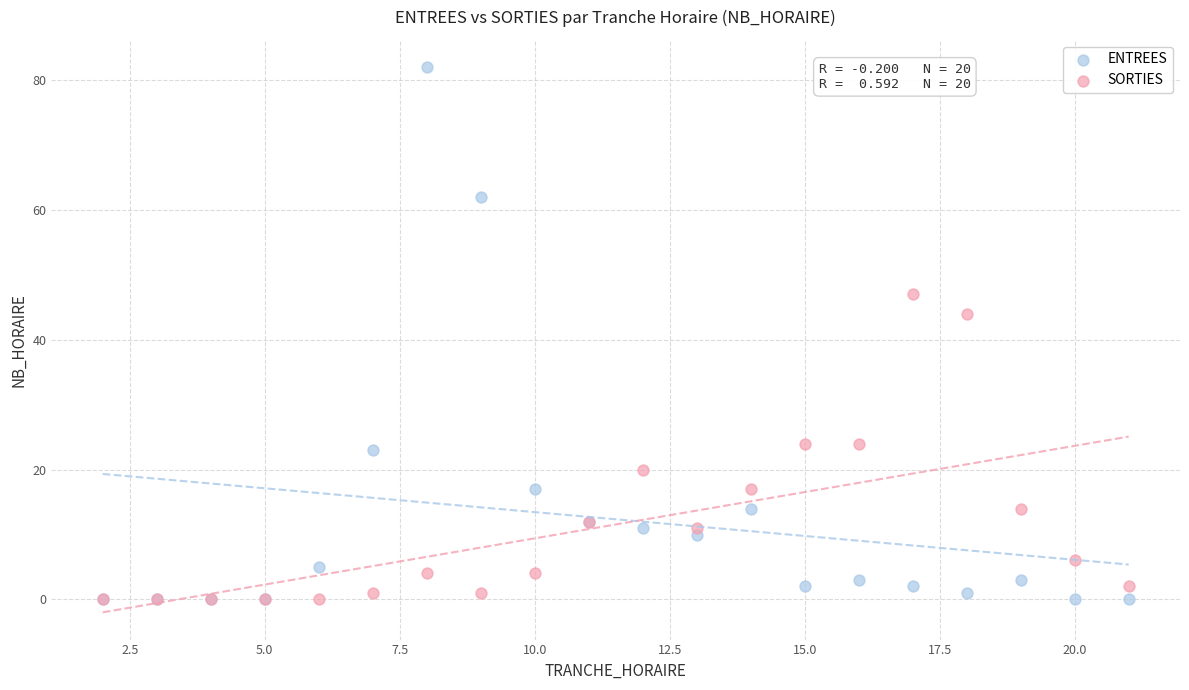

In the ENTREES series, what Y value is closest to 41?

23